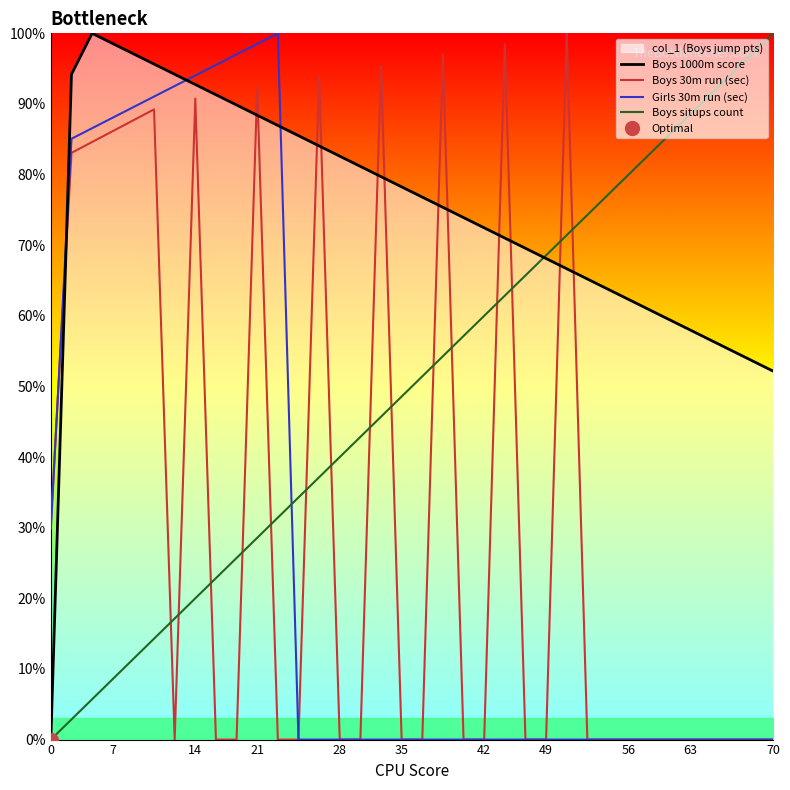

How many interior local valleys does the Boys 30m run (sec) series have?

1